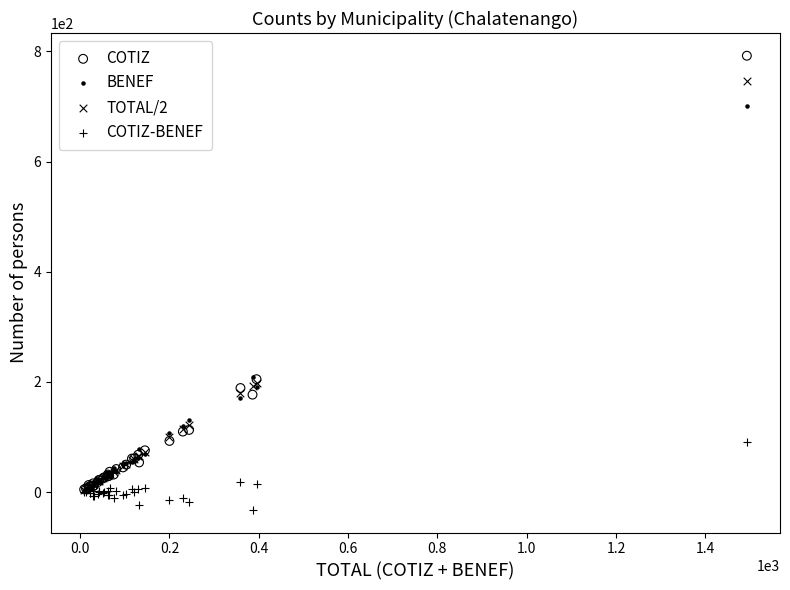

Which series has the widest spread of Y values?

COTIZ